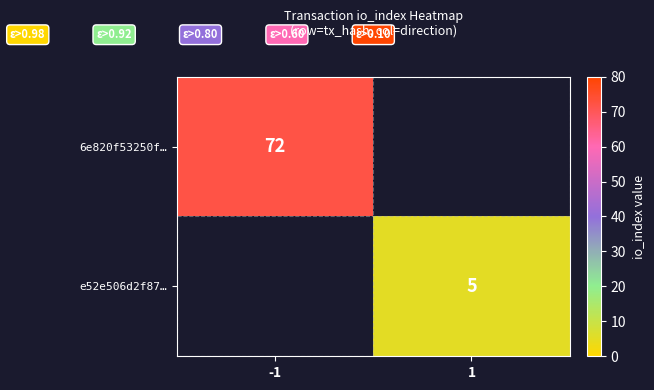

True or false: e52e506d2f87… has a value of 5 at 1.

True